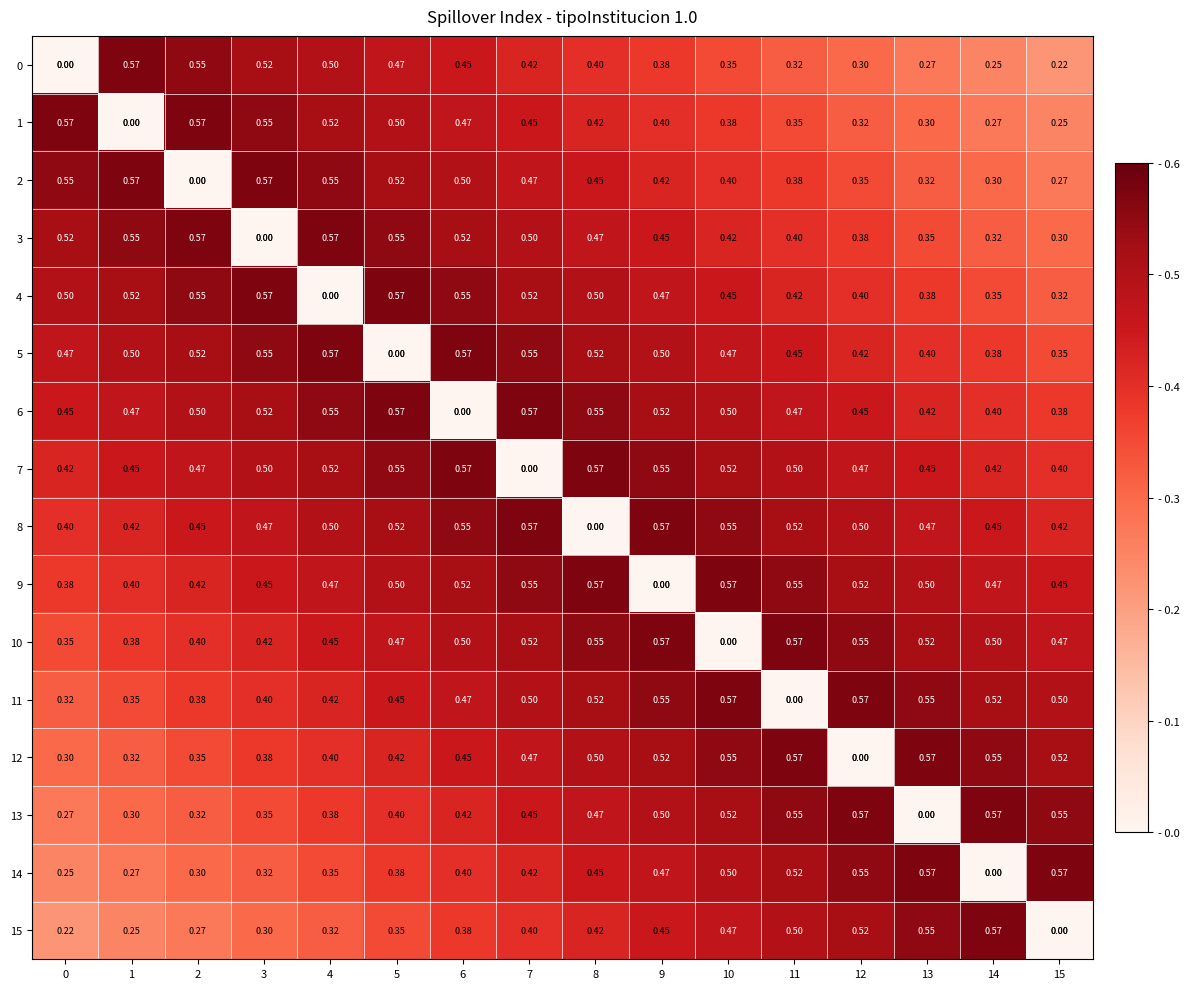

How many data points does each series have?

16